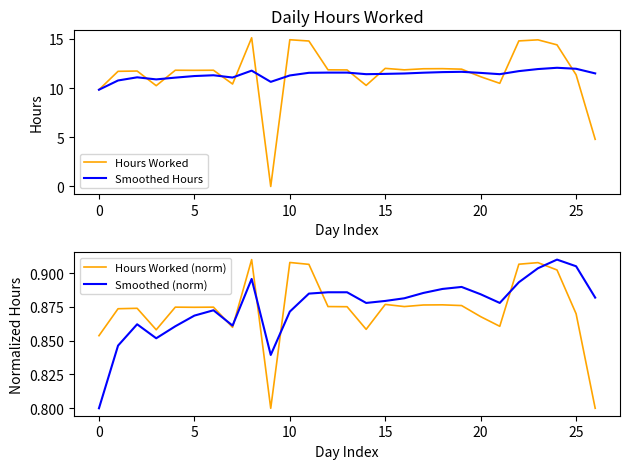

What is the sum of the Smoothed Hours values at 26 and 9?

22.1